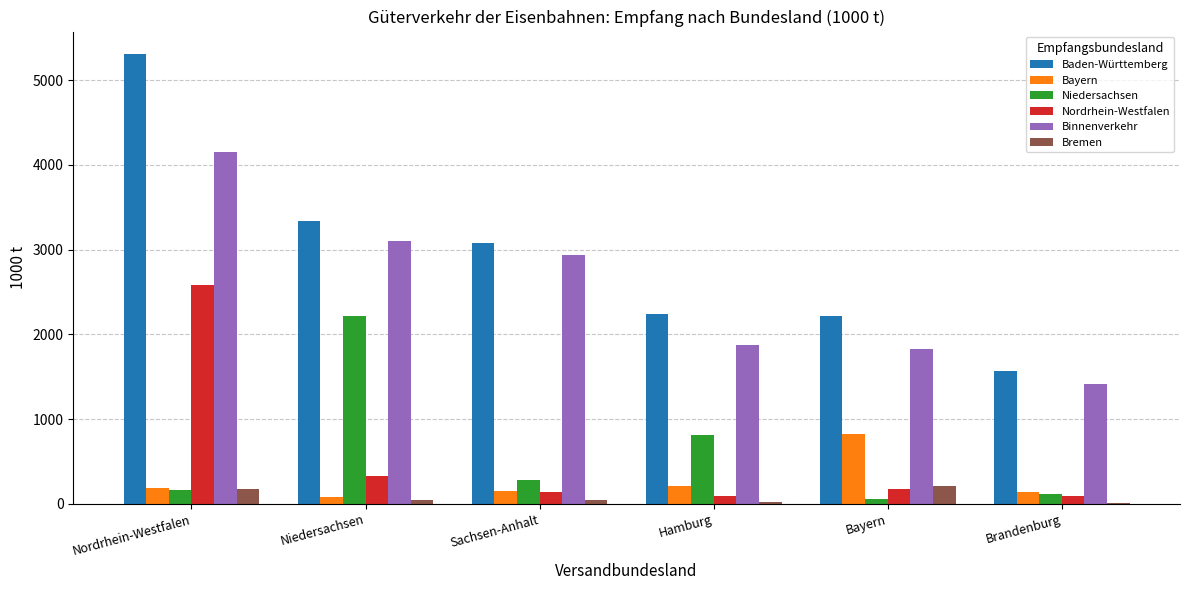

The value of Binnenverkehr at Sachsen-Anhalt is 2932. True or false?

True